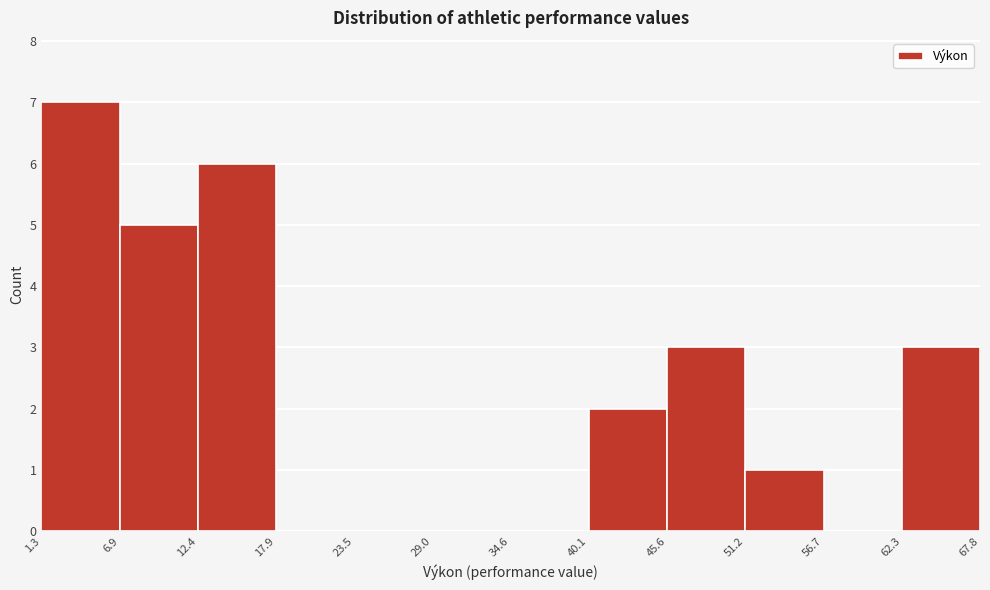

Which range on the x-axis has the tallest bar?

1.3 to 6.9